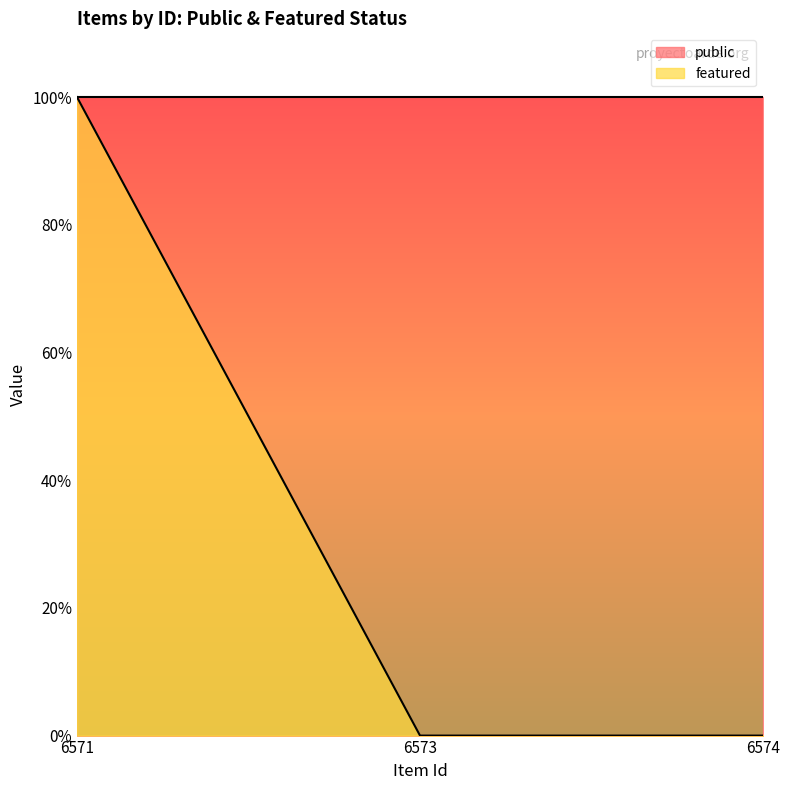

What is the difference between the maximum and minimum values?

1